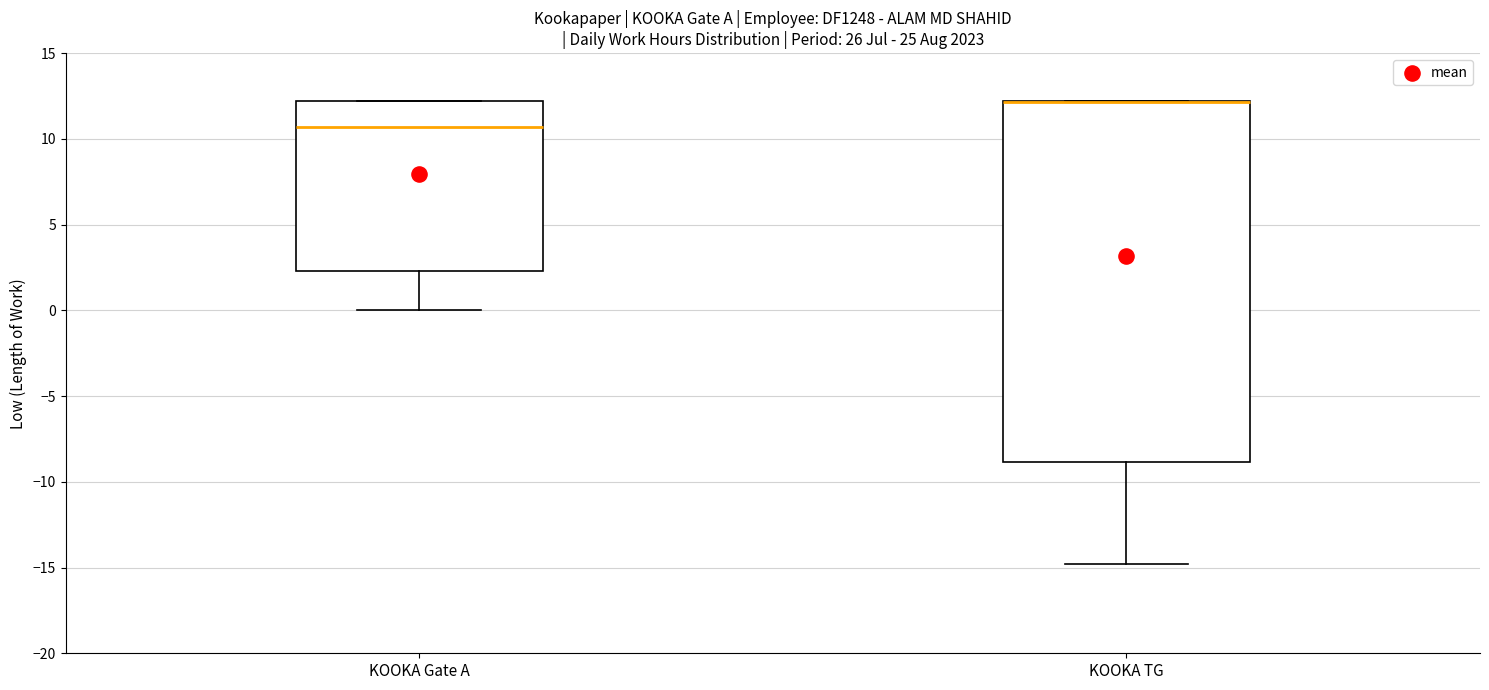

Where does the lower whisker of the box for KOOKA Gate A end on the y-axis? The values are not printed on the chart, so give them approximately, as read against the axis.

0.0